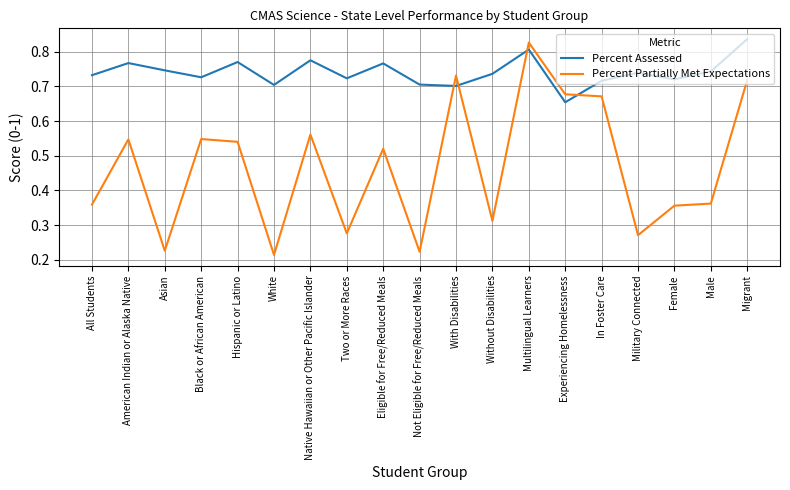

Is the value of Percent Partially Met Expectations at Experiencing Homelessness greater than the value of Percent Assessed at Military Connected?

No